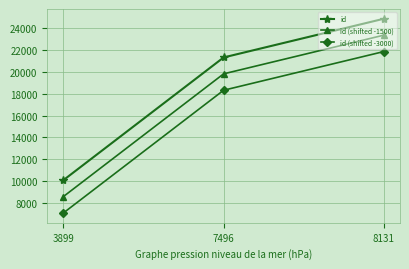

True or false: id (shifted -3000) has a value of 2419 at 3899.

False